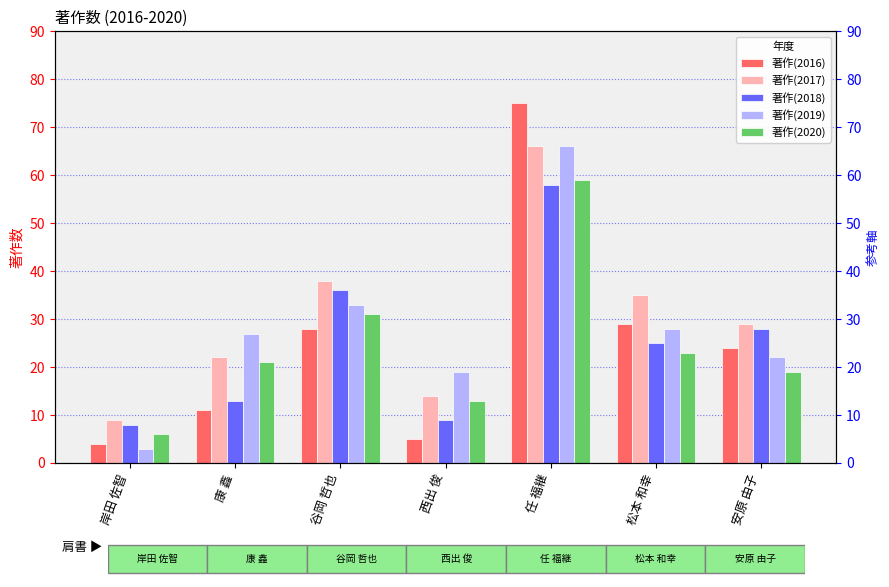

What is the label of the 6th bar from the right?

康 鑫